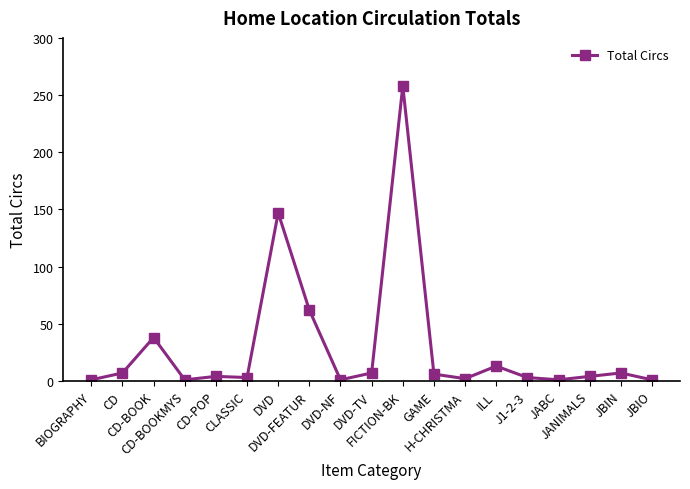

True or false: there are more than 2 points higher than both neighbors.

True